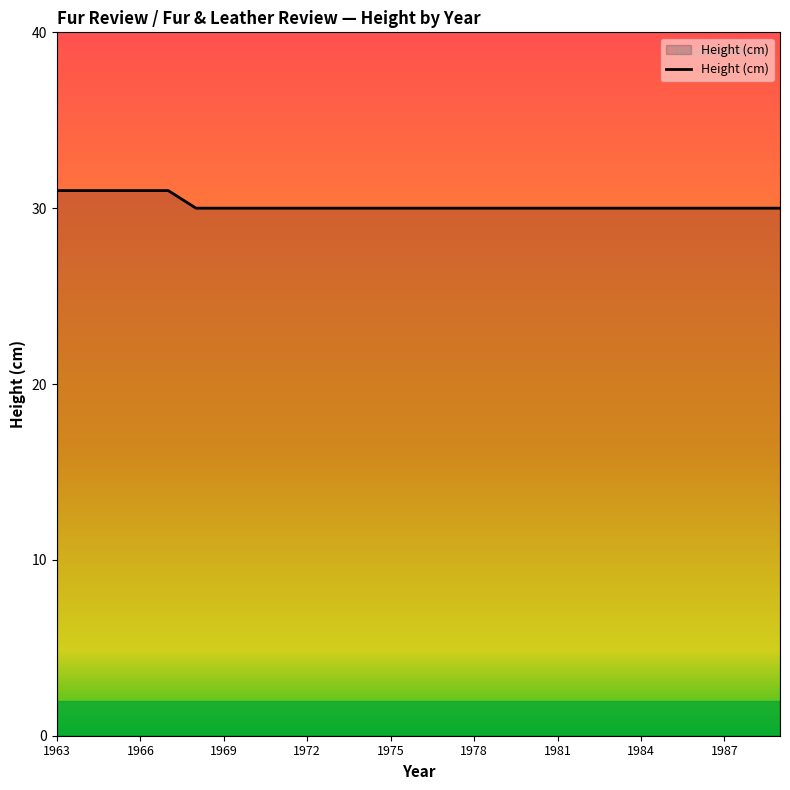

What is the smallest value displayed?

30